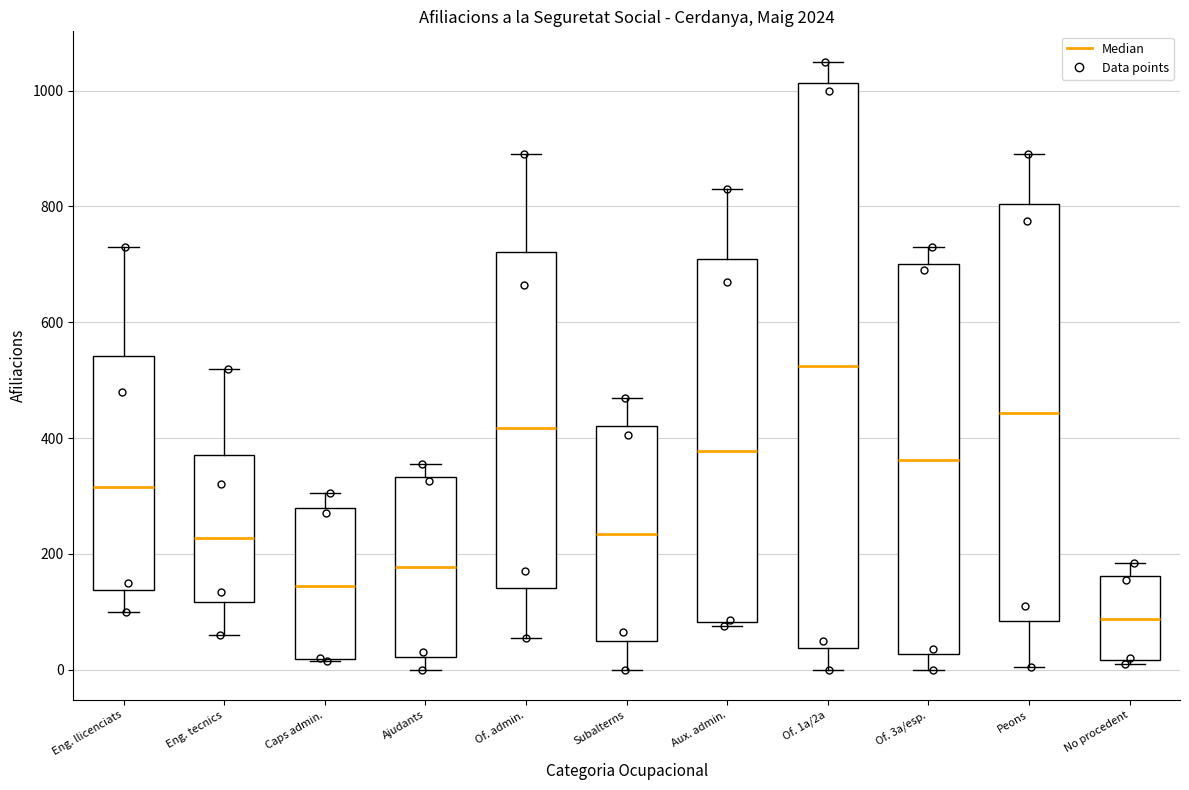

Which box's median line is the lowest?

No procedent